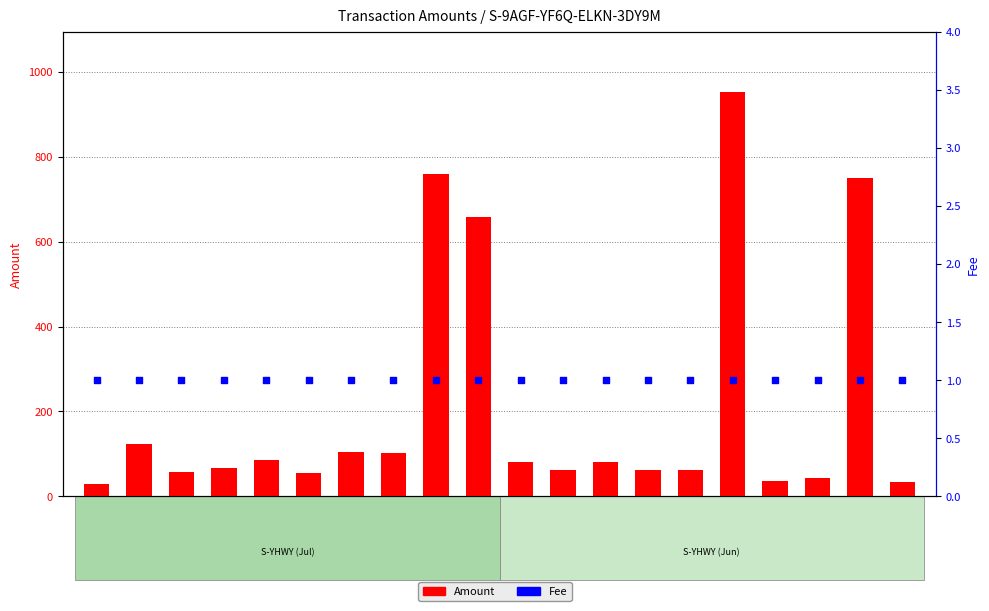

At how many categories does at least one series exceed 860?

1